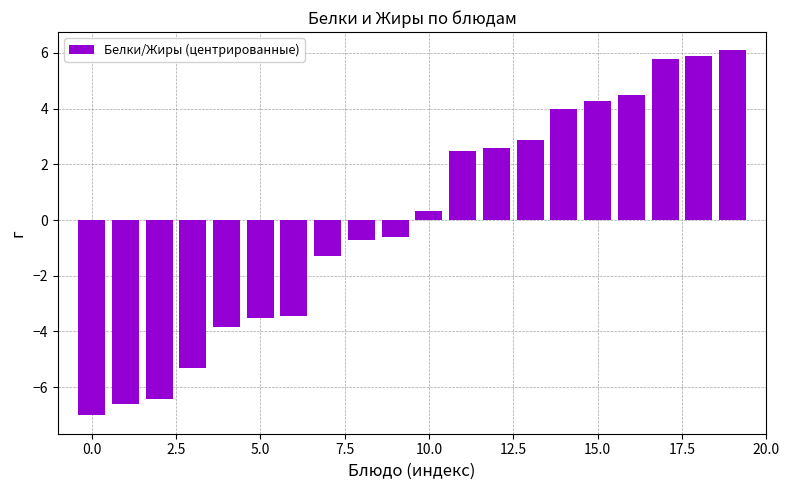

What is the greatest value displayed?

6.1